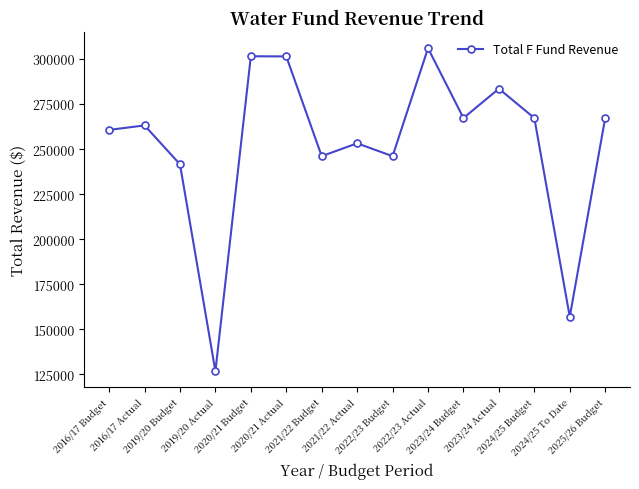

What is the smallest value displayed?

126594.7